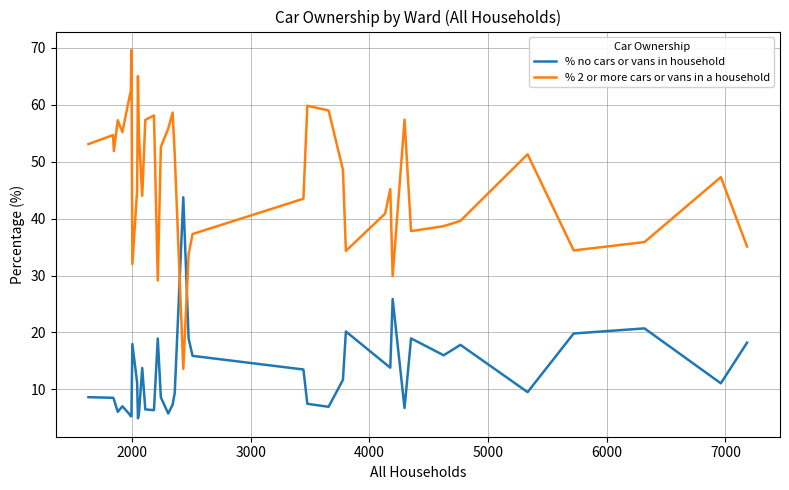

What is the average value of the % no cars or vans in household series?

12.6